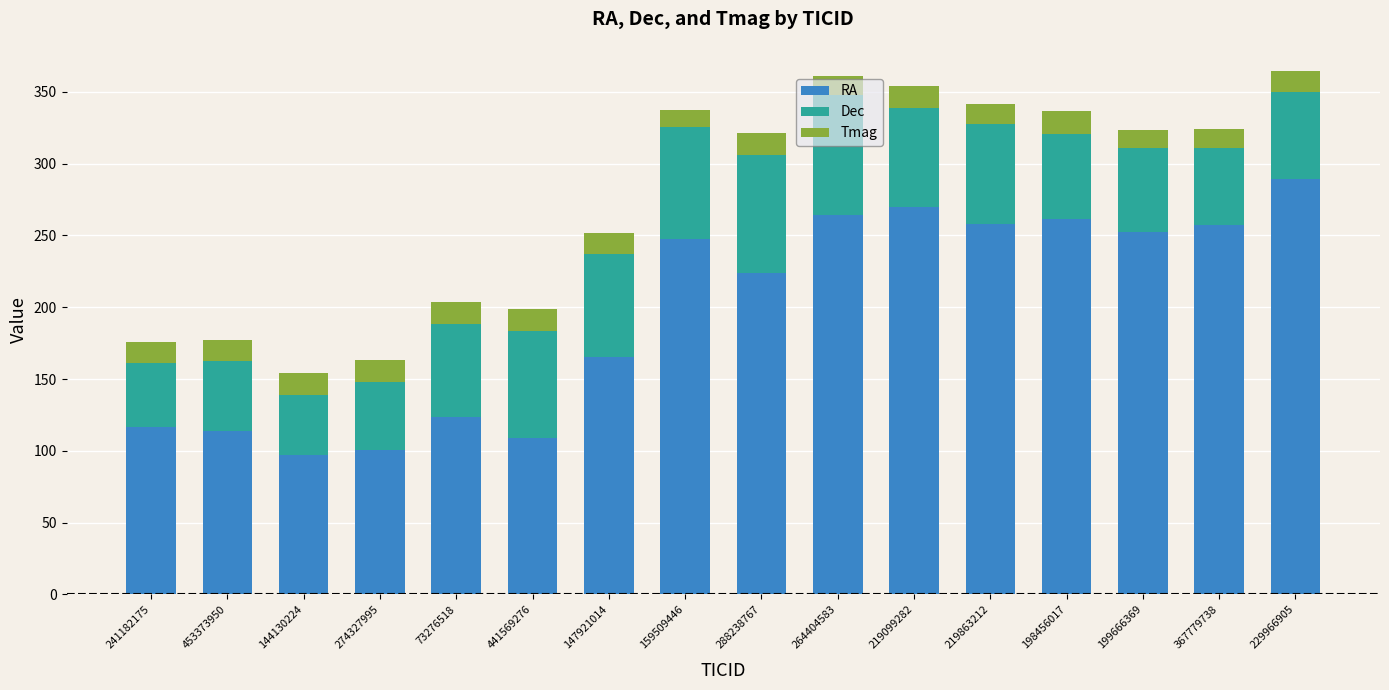

Where is RA nearest to the value 193?

147921014